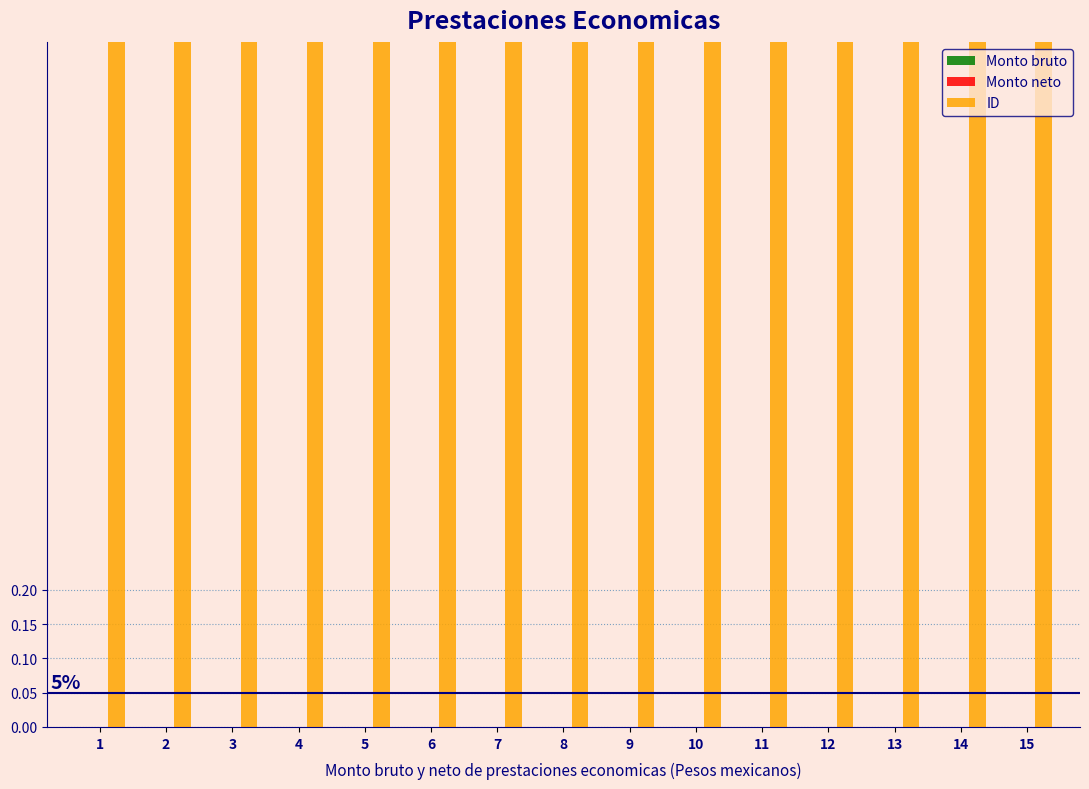

Rank the series by their maximum value, from highest to lowest.

ID, Monto bruto, Monto neto